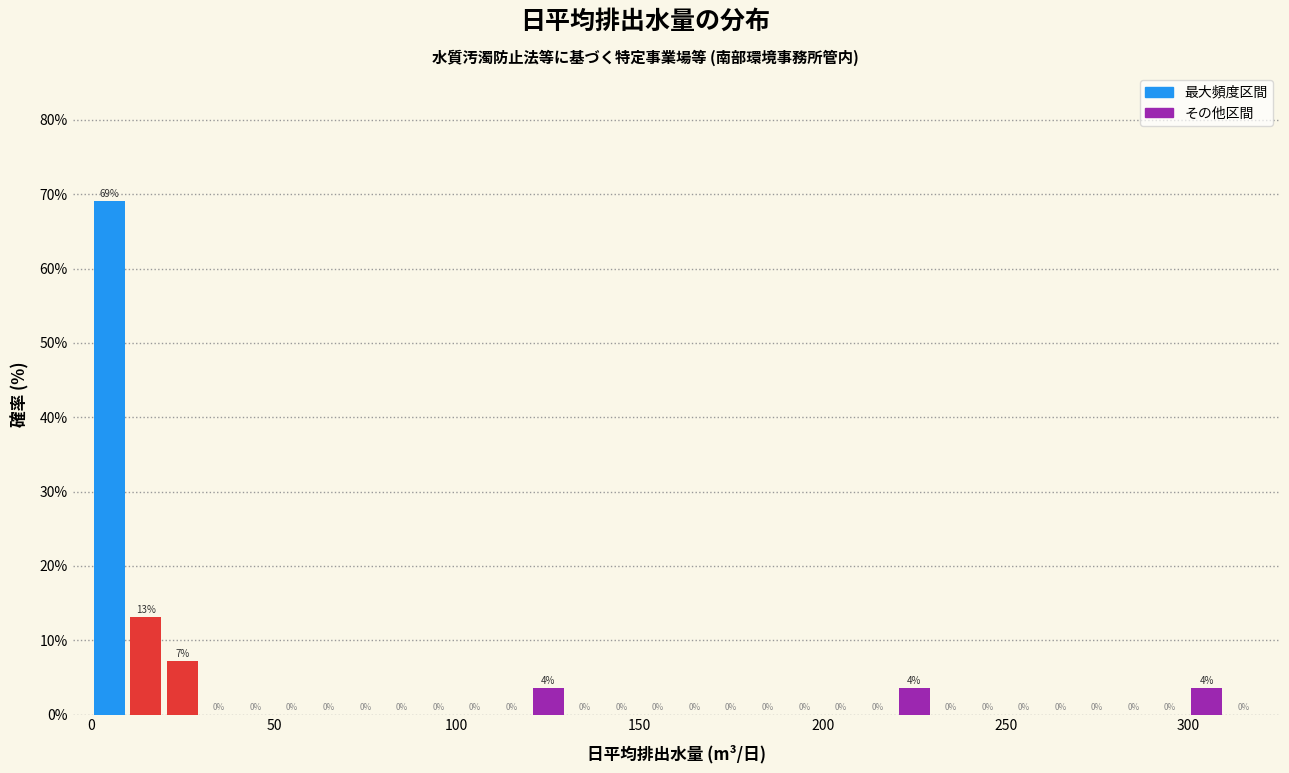

Around what value on the x-axis is the tallest bar? Give the approximate position of its centre, as read against the axis.

5